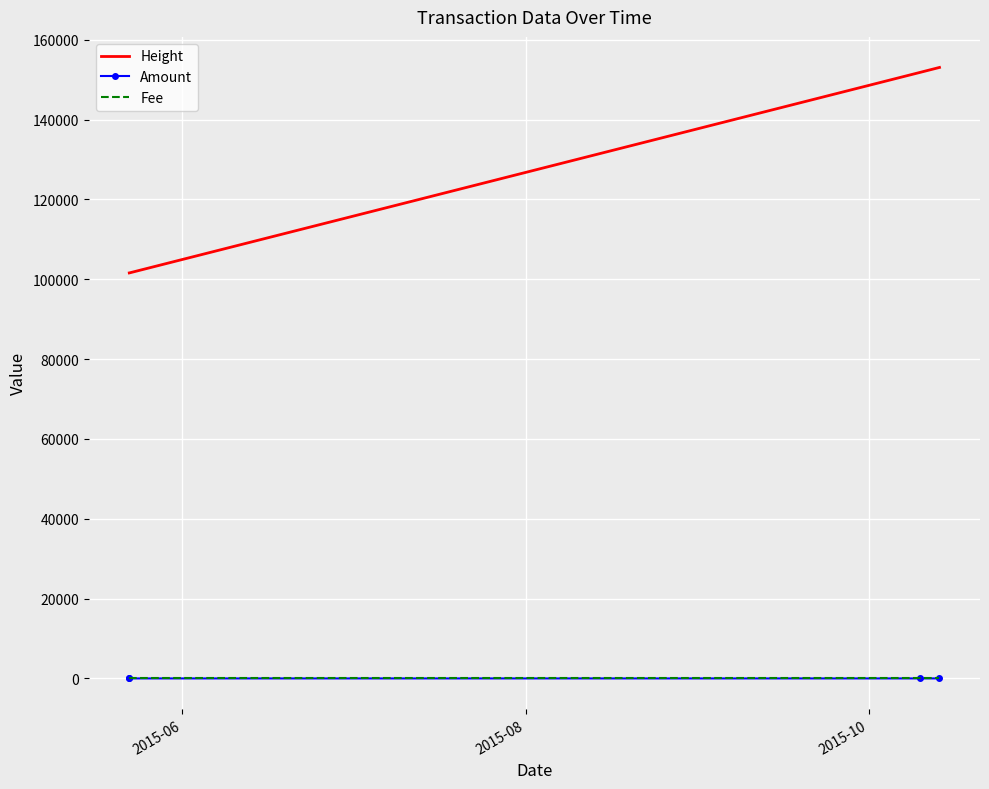

Which series has the largest total across all categories?

Height